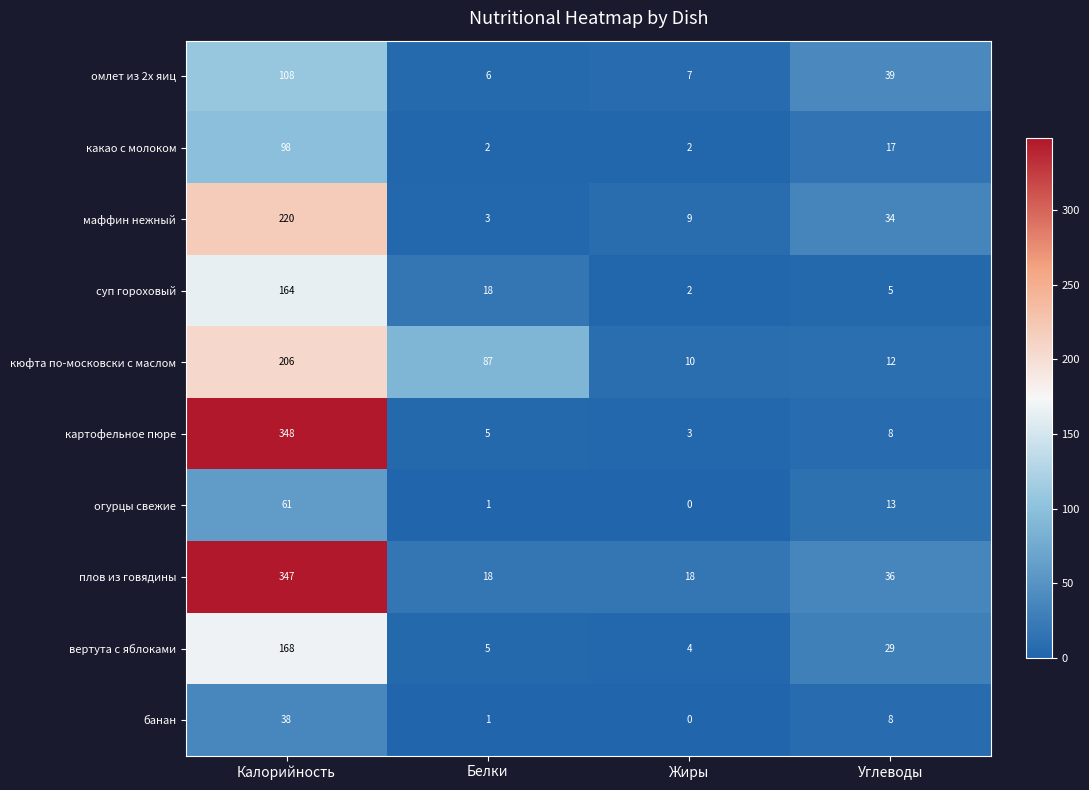

List the series in order of their peak value, lowest first.

банан, огурцы свежие, какао с молоком, омлет из 2х яиц, суп гороховый, вертута с яблоками, кюфта по-московски с маслом, маффин нежный, плов из говядины, картофельное пюре